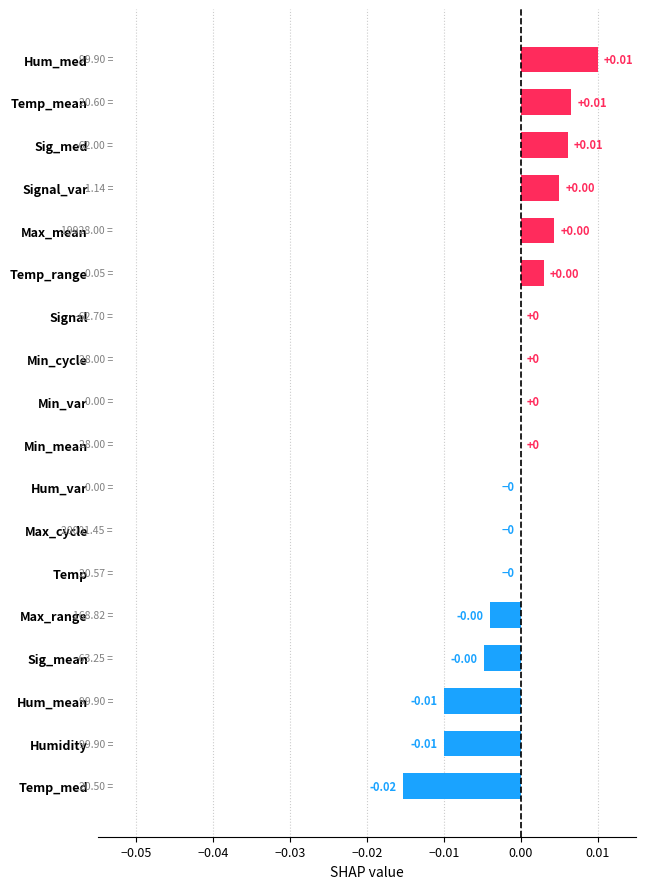

Between Temp_med and Max_cycle, which is larger?

Max_cycle